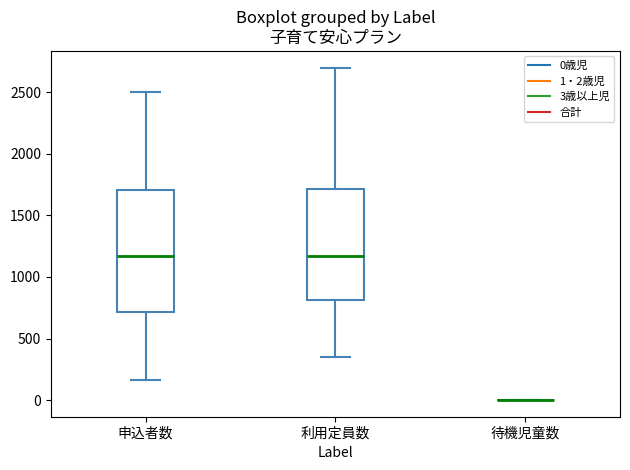

Reading left to right, transcribe this box plot: for each box, give where its median line is, the range the box spans, and where its two whiskers end, as read against the y-axis. The values are not printed on the chart, so give them approximately, as read against the axis.

申込者数: median 1150, box 700 to 1700, whiskers 150 to 2500
利用定員数: median 1150, box 800 to 1700, whiskers 350 to 2700
待機児童数: box collapsed to a line at 0, whiskers 0 to 0